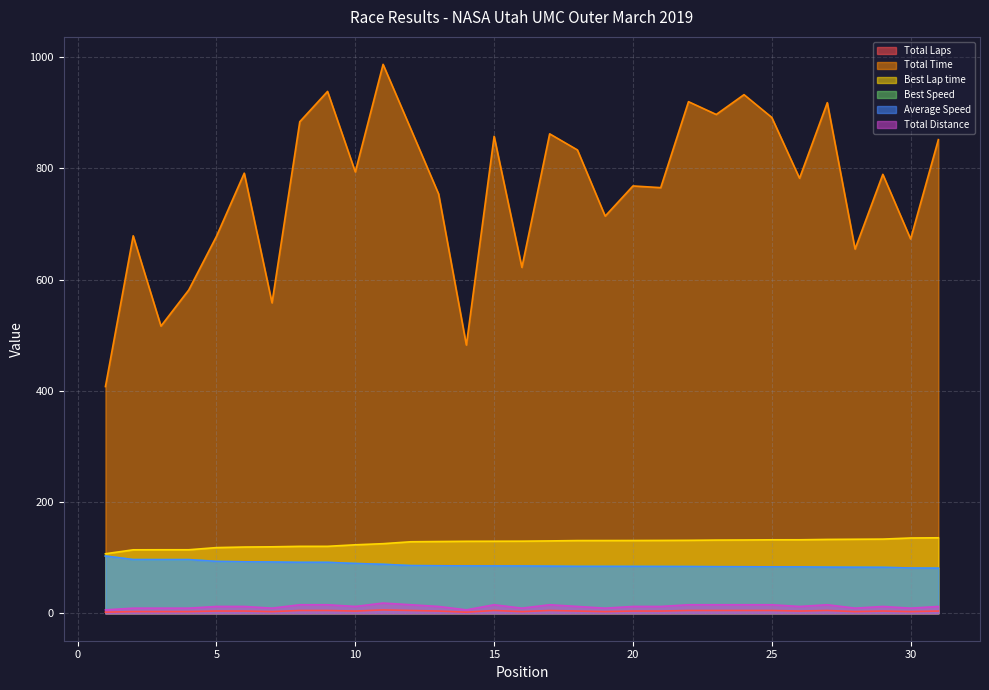

Read the Total Distance value at 18.

12.2